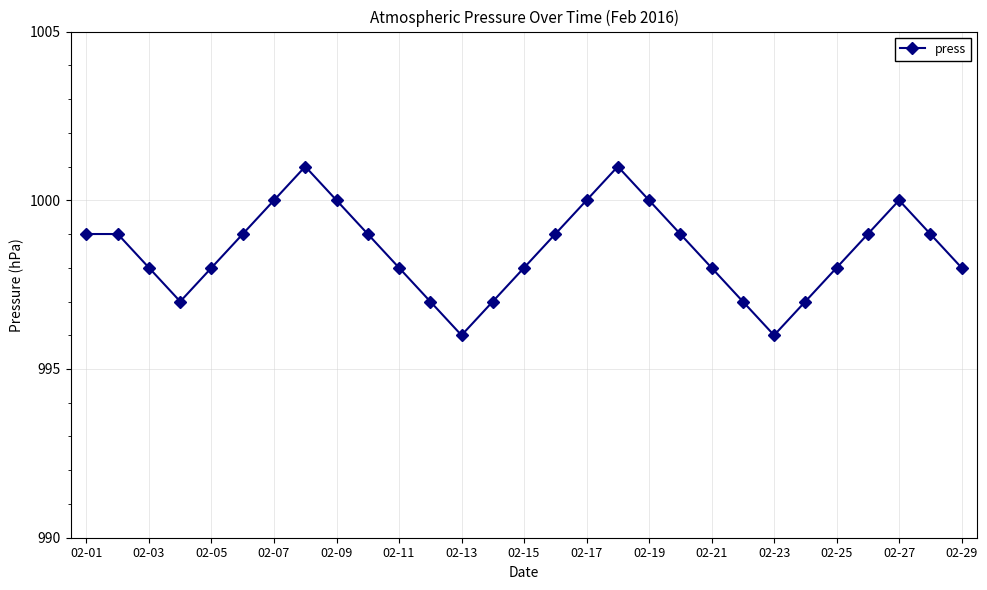

What is the greatest value displayed?

1001